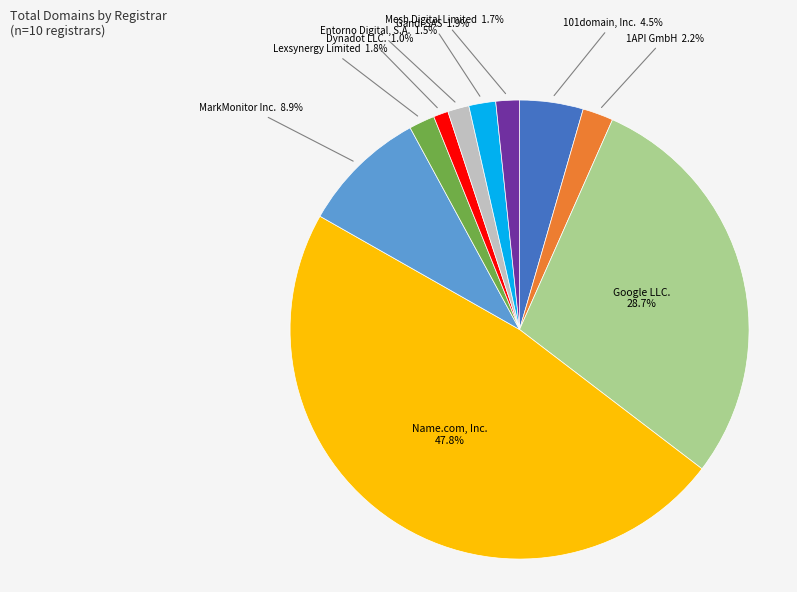

Is there any slice that represents more than half of the pie?

No